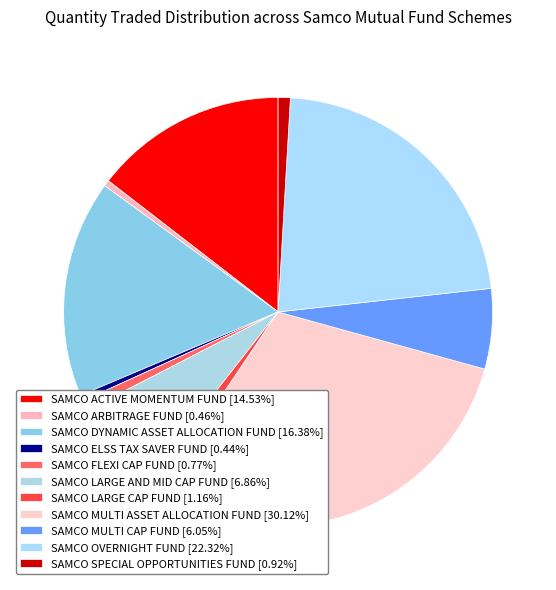

To the nearest percent, what is the difference between the SAMCO LARGE AND MID CAP FUND and SAMCO MULTI ASSET ALLOCATION FUND slice percentages?

23%